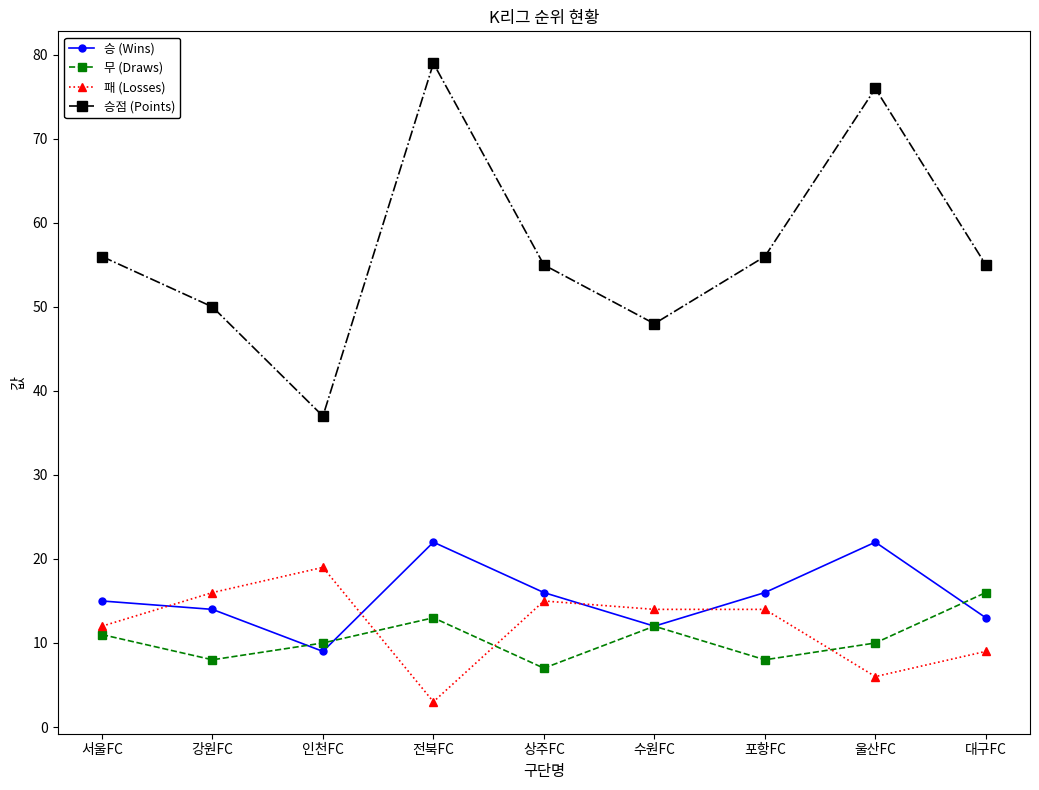

What is the value of the 무 (Draws) point at the 8th from the left?

10